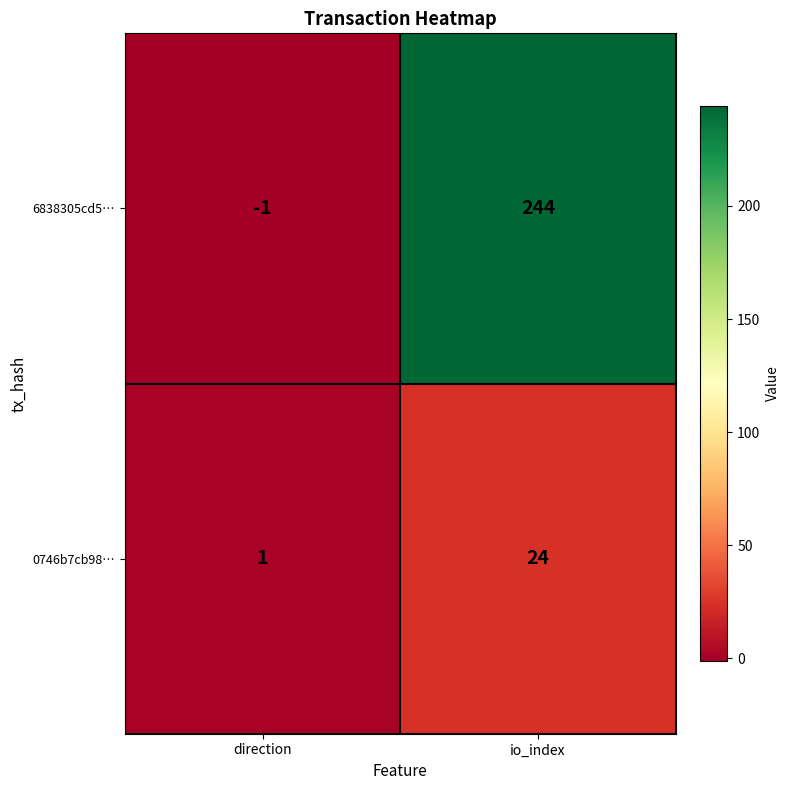

Which series has the widest spread of values?

6838305cd5…